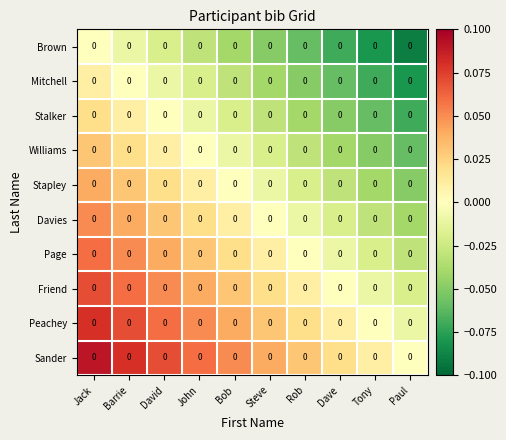

At John, list the series in order from largest to smallest.

Sander, Peachey, Friend, Page, Davies, Stapley, Williams, Stalker, Mitchell, Brown